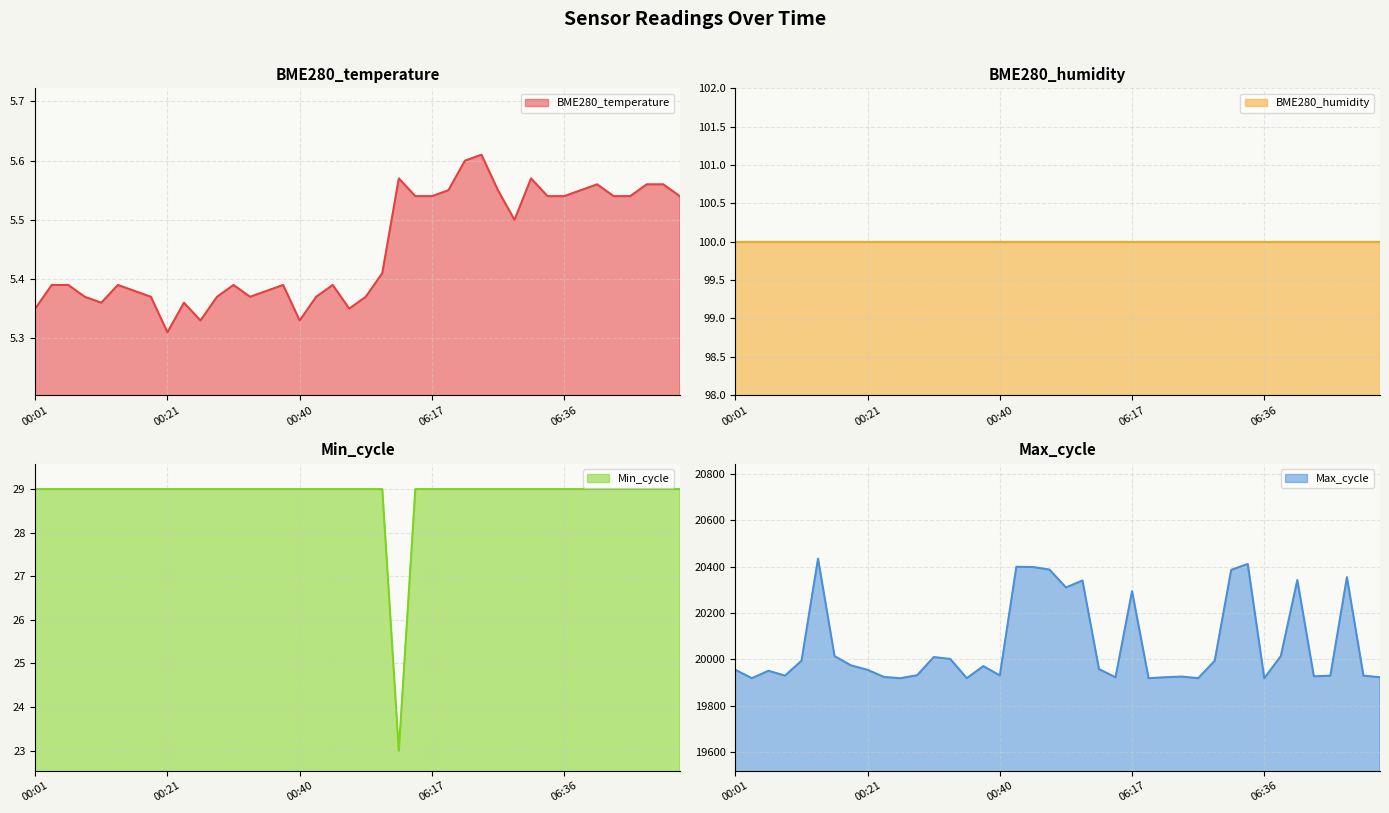

True or false: Min_cycle and Max_cycle cross at least once.

False